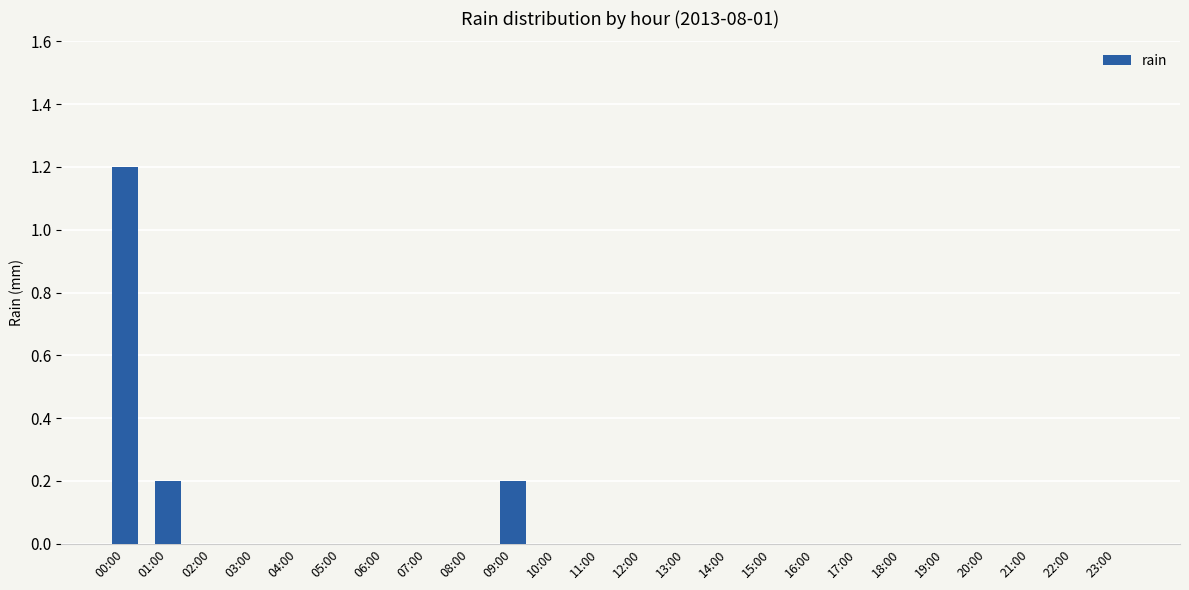

Which category has the highest value across all series?

00:00